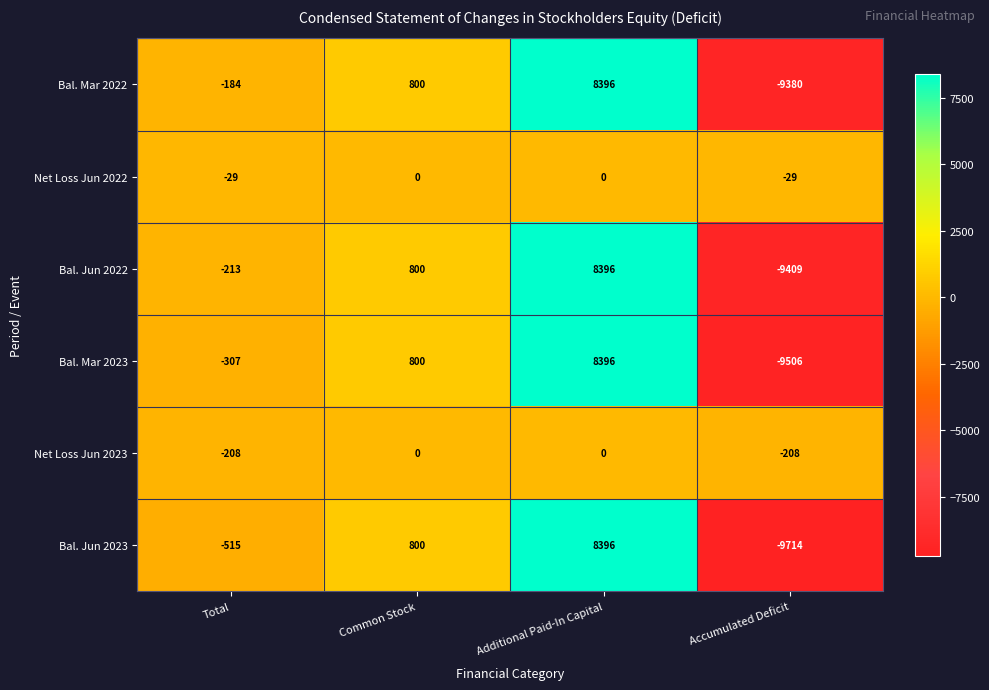

What is the minimum value for Bal. Jun 2022?

-9409